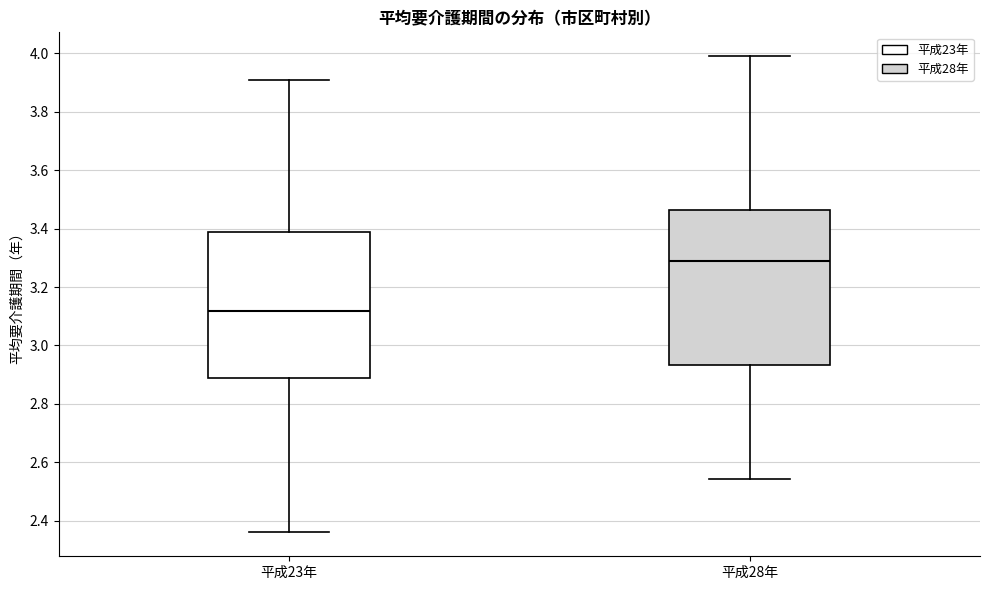

Where does the median line of the box for 平成23年 sit on the y-axis? The values are not printed on the chart, so give them approximately, as read against the axis.

3.12